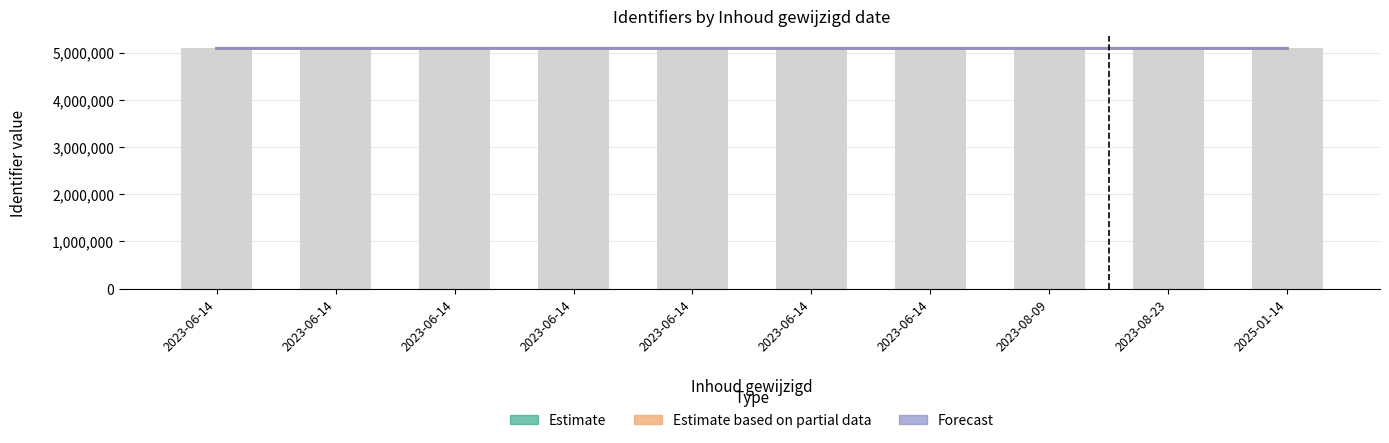

Read the Estimate based on partial data value at 2023-08-23, to the nearest 5.

5092330